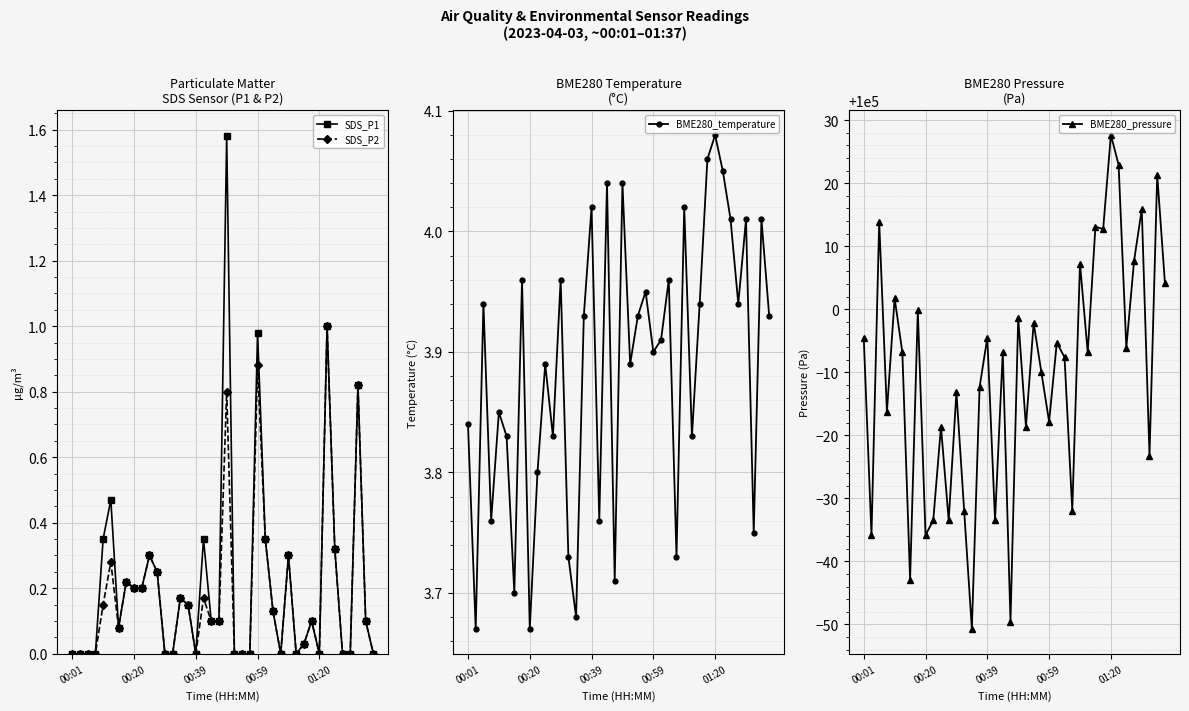

What are all the series names shown in the legend?

SDS_P1, SDS_P2, BME280_temperature, BME280_pressure